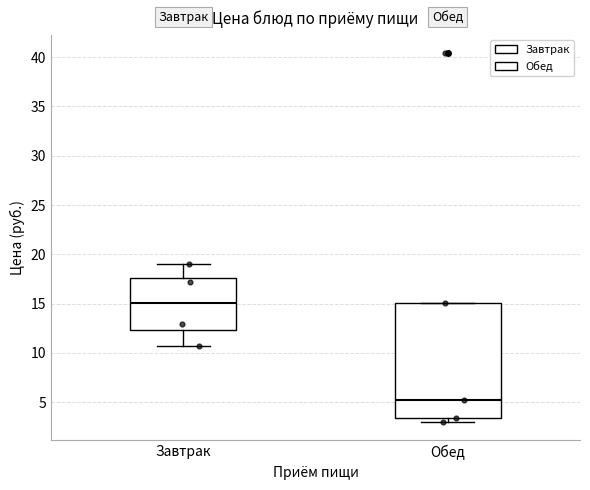

Reading left to right, read every box against the y-axis: the position of its median line, the range the box covers, and the ends of its whiskers. The values are not printed on the chart, so give them approximately, as read against the axis.

Завтрак: median 15.0, box 12.5 to 17.5, whiskers 10.5 to 19.0
Обед: median 5.0, box 3.5 to 15.0, whiskers 3.0 to 15.0